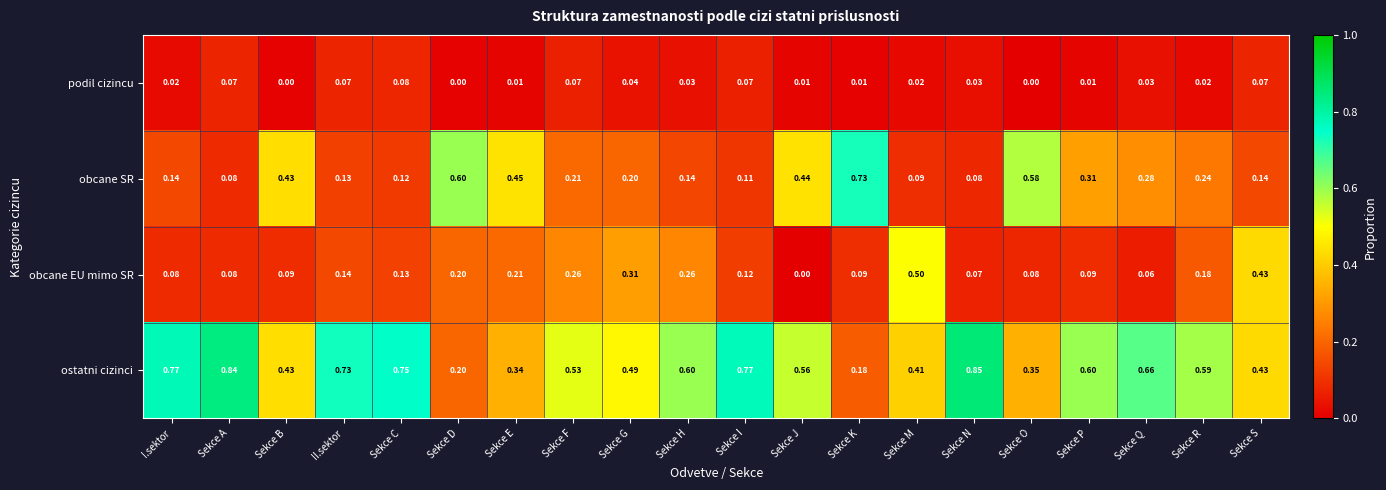

Which series changed the most between Sekce F and Sekce G?

obcane EU mimo SR